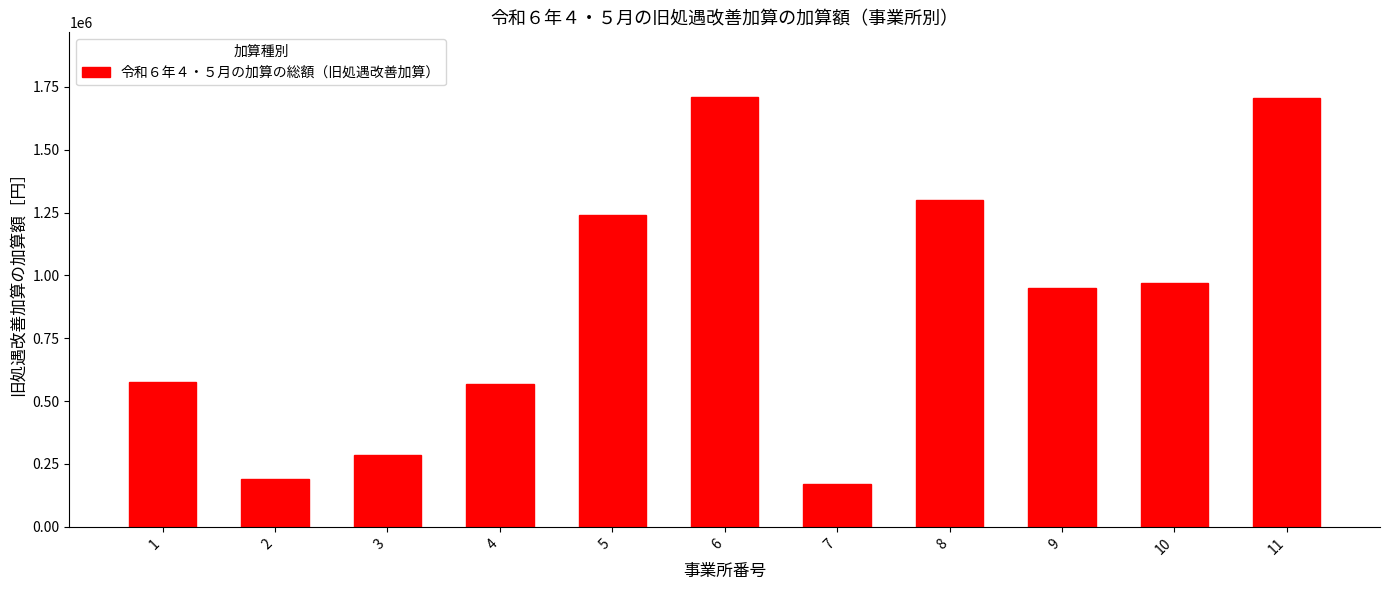

What is the approximate value at 10?

970000